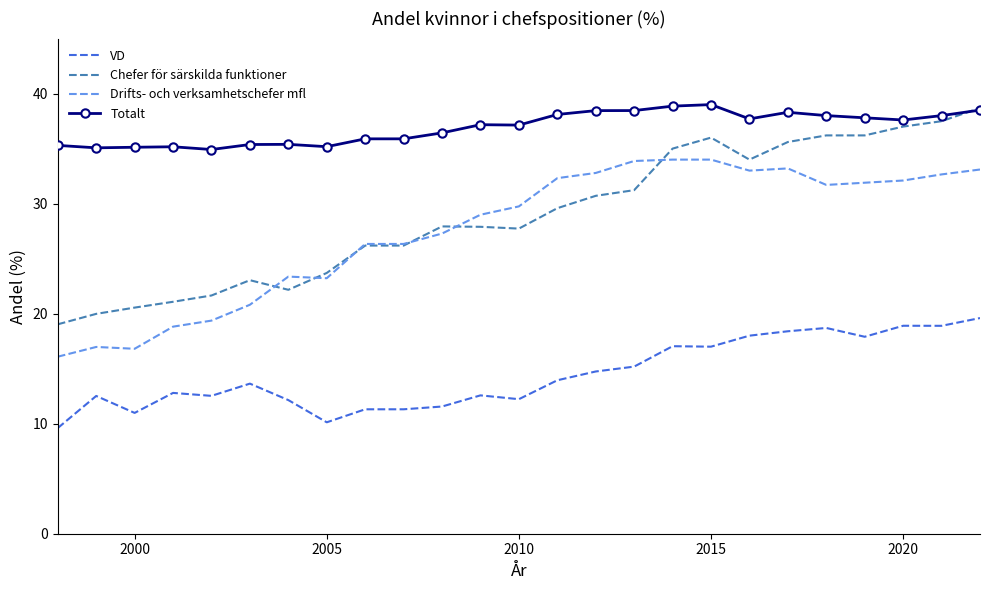

Which series has the widest spread of values?

Chefer för särskilda funktioner